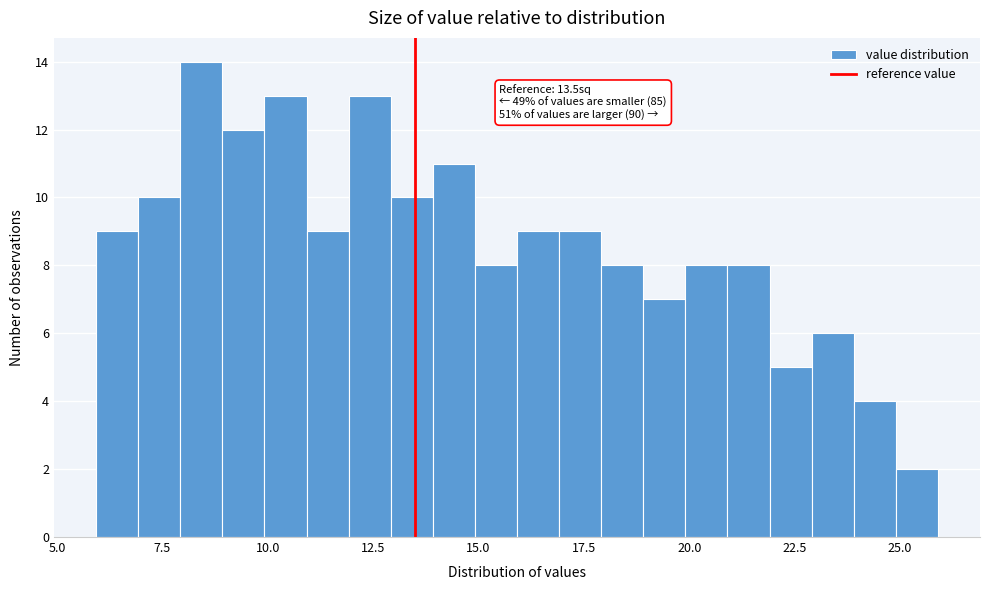

Around what value on the x-axis is the tallest bar? Give the approximate position of its centre, as read against the axis.

8.5